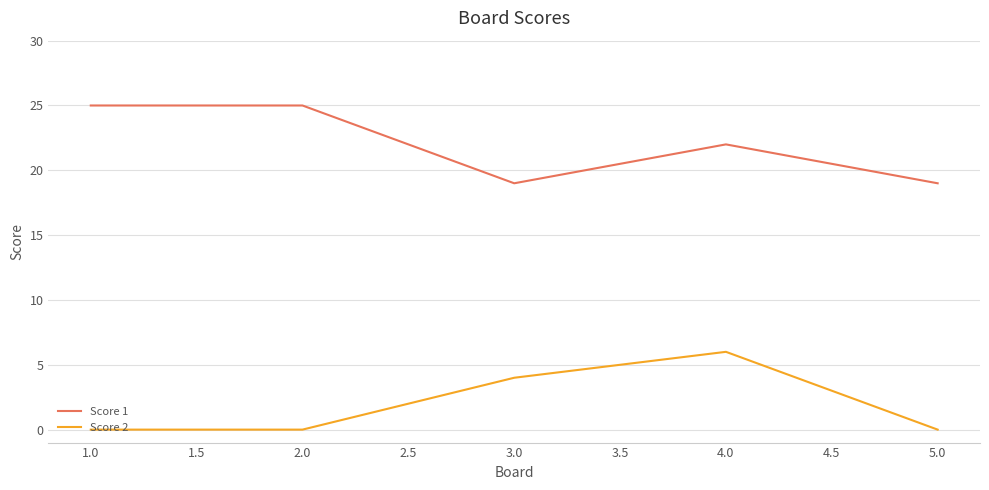

At 2.0, list the series in order from largest to smallest.

Score 1, Score 2